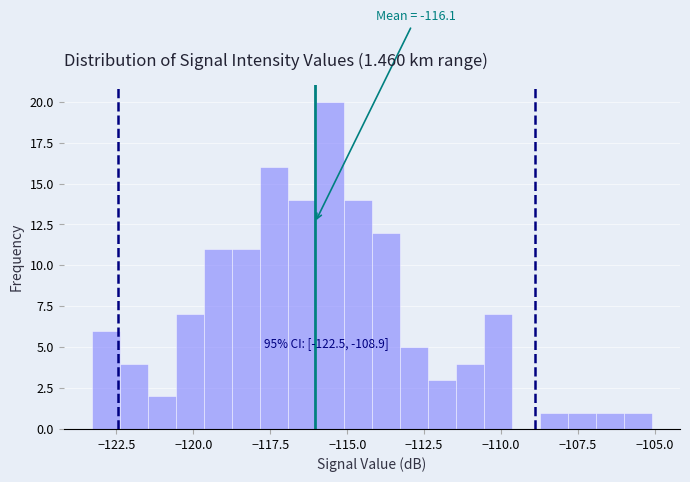

Read against the x-axis, roughly where is the centre of the tallest bar?

-115.5